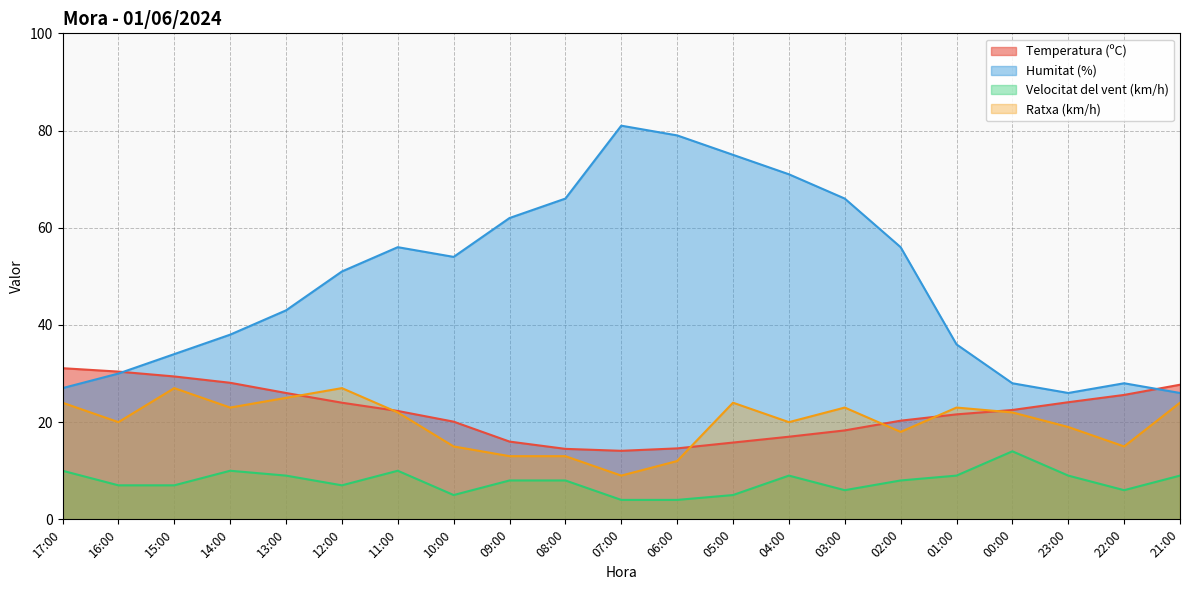

Where is the first local minimum for Temperatura (ºC)?

07:00